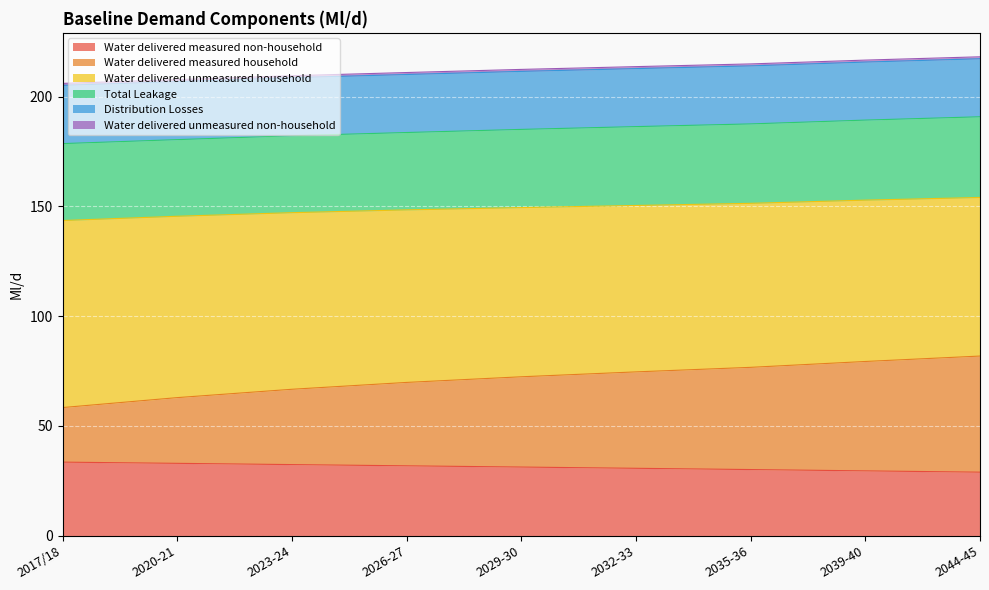

What is the highest value of the Water delivered measured non-household series?

33.5